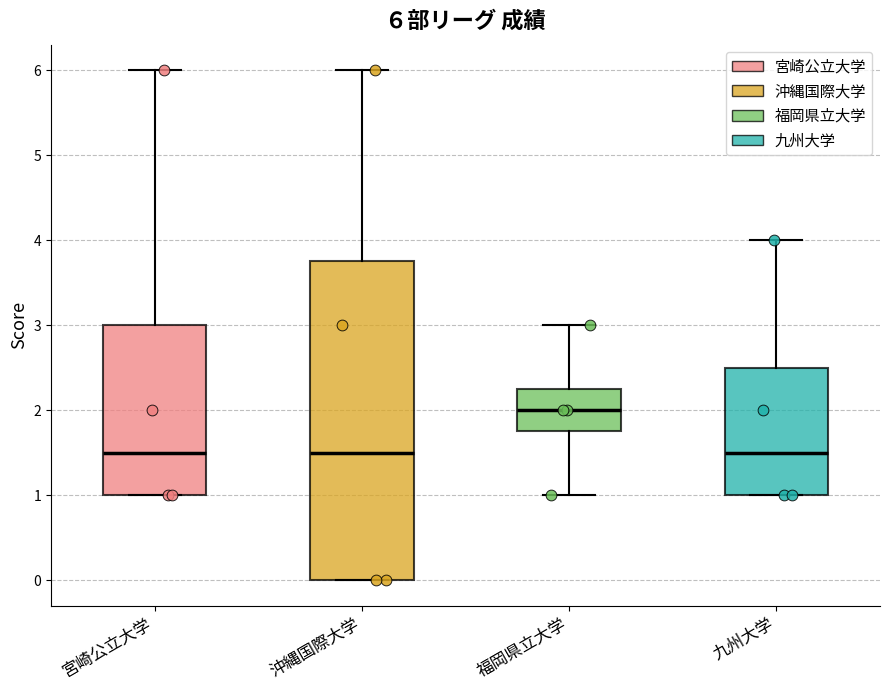

Which box is the tallest, from its lower edge to its upper edge?

沖縄国際大学